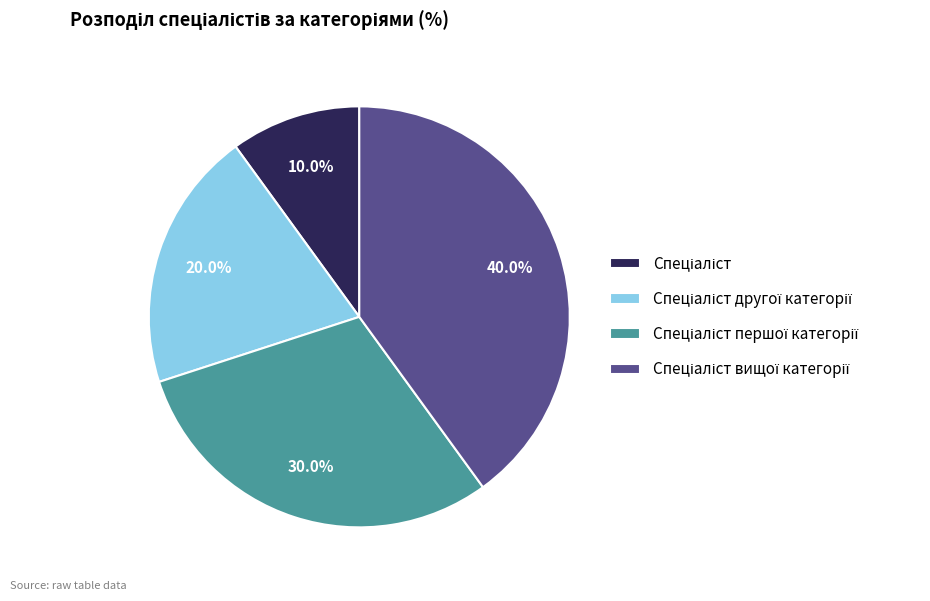

To the nearest percent, what is the average slice percentage?

25%